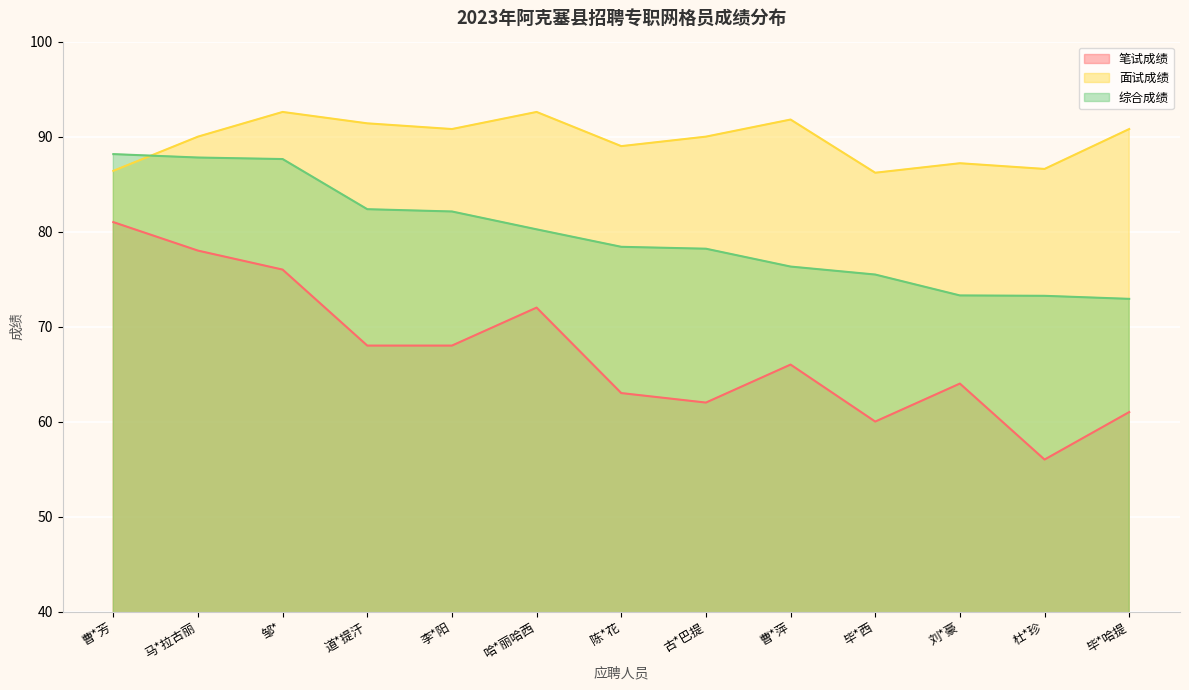

At which category does 面试成绩 reach its first local valley?

李*阳